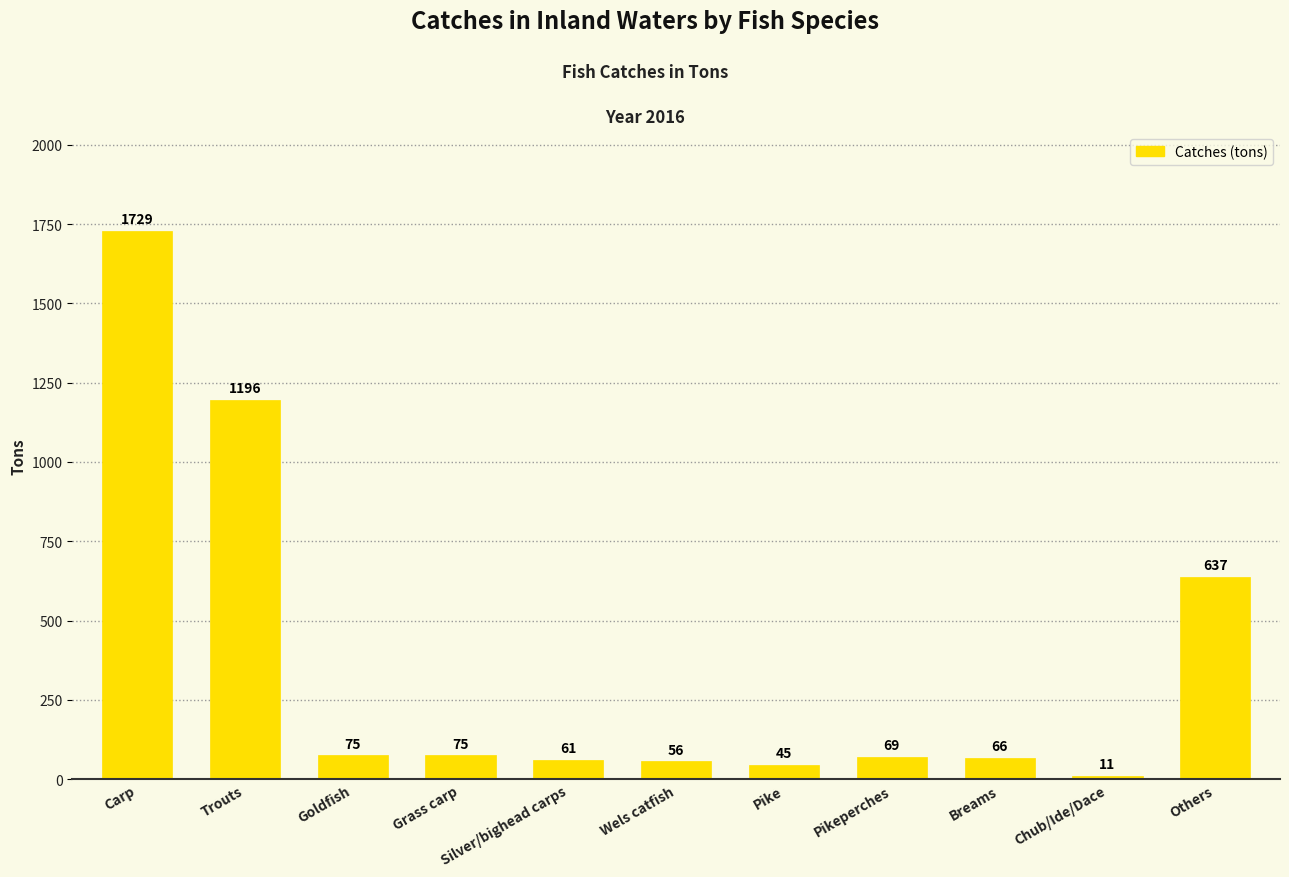

What is the greatest value displayed?

1729